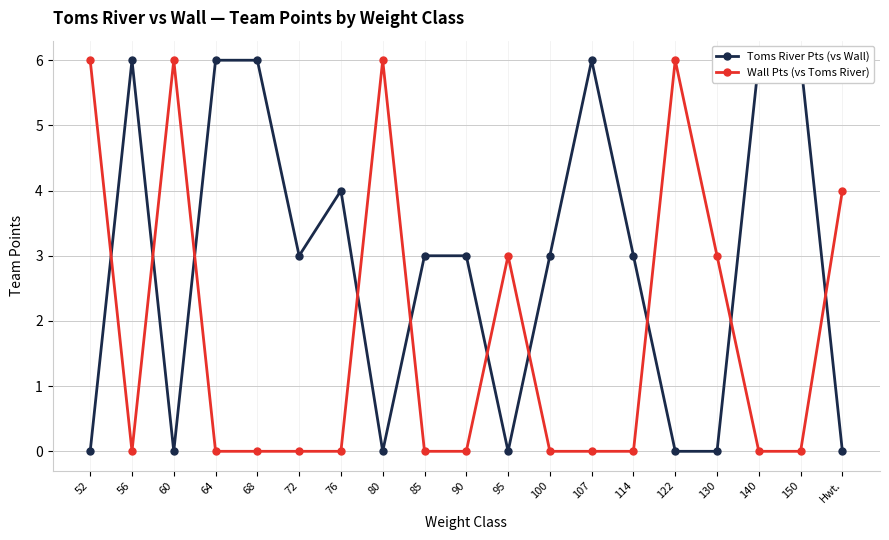

Is it true that Toms River Pts (vs Wall) equals 4 at 80?

False